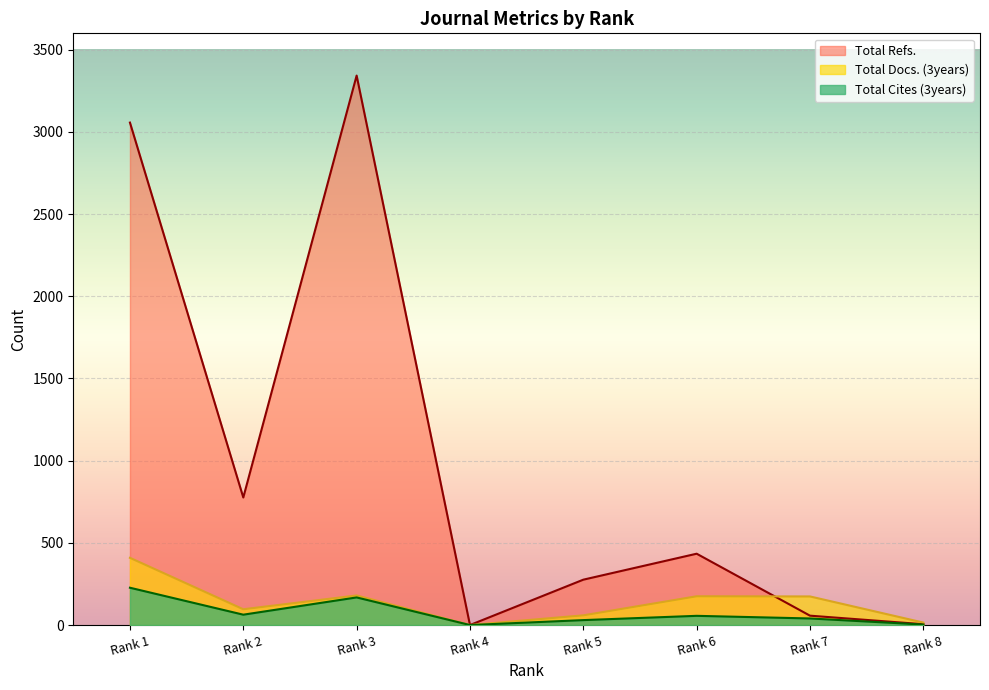

The value of Total Refs. at Rank 1 is 3057. True or false?

True